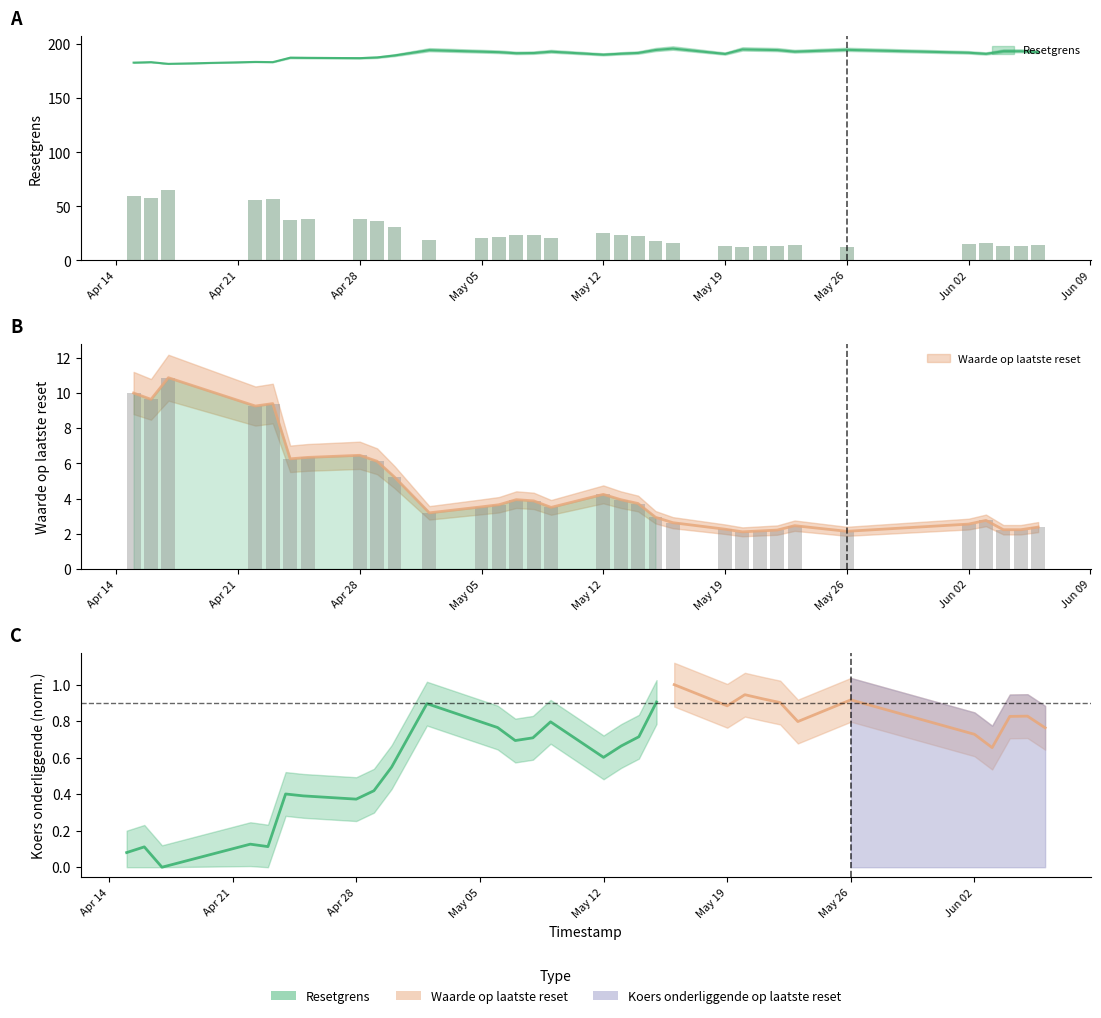

At which label is Resetgrens closest to 188?

2025-04-29